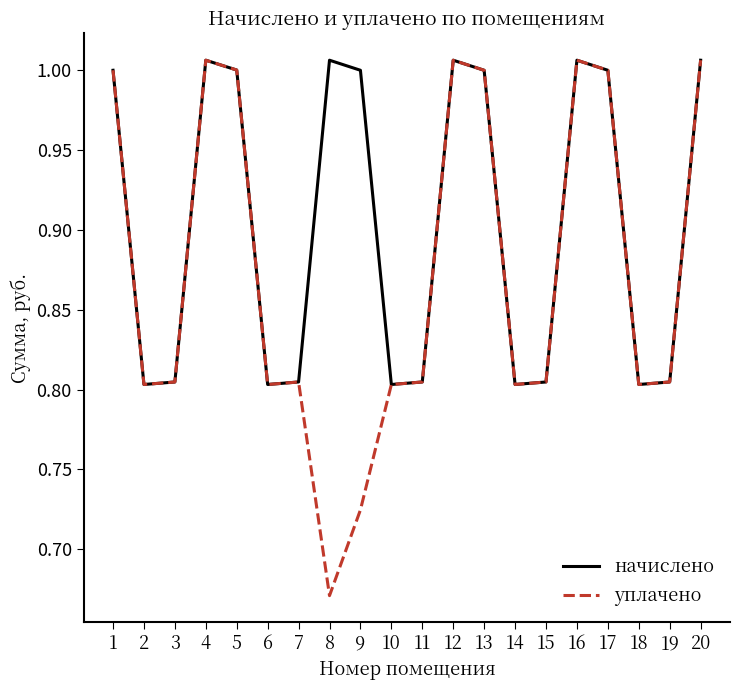

Rank the series by their average value, from highest to lowest.

начислено, уплачено